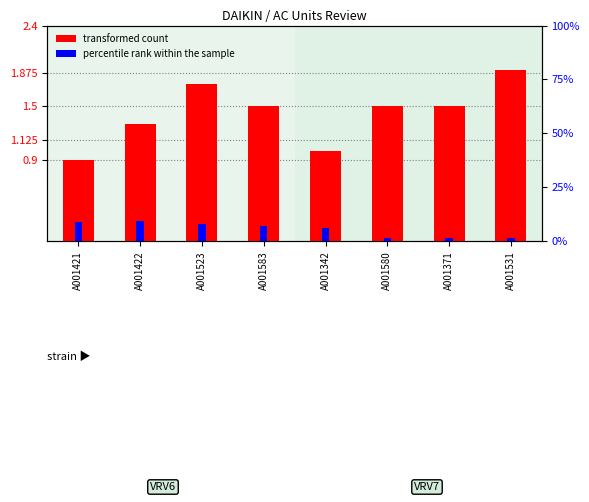

The percentile rank within the sample series shows 13.4 at A001422. True or false?

False